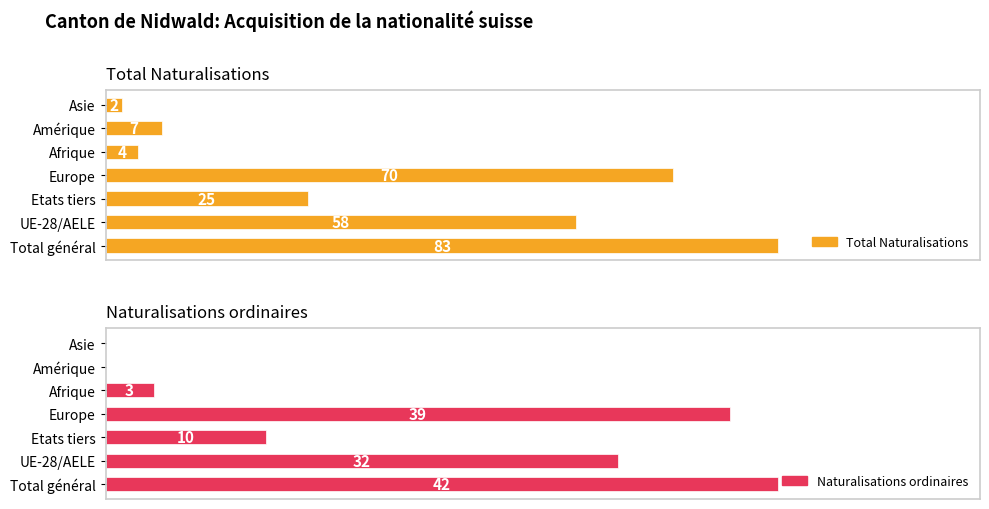

Rank the series at Amérique from lowest to highest value.

Naturalisations ordinaires, Total Naturalisations